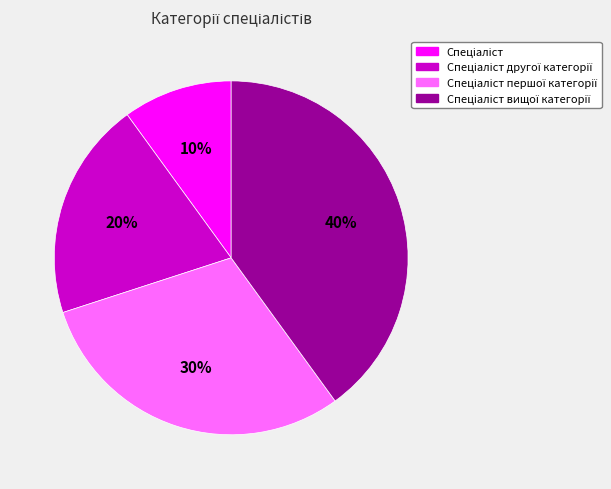

Is there a majority slice in this chart?

No